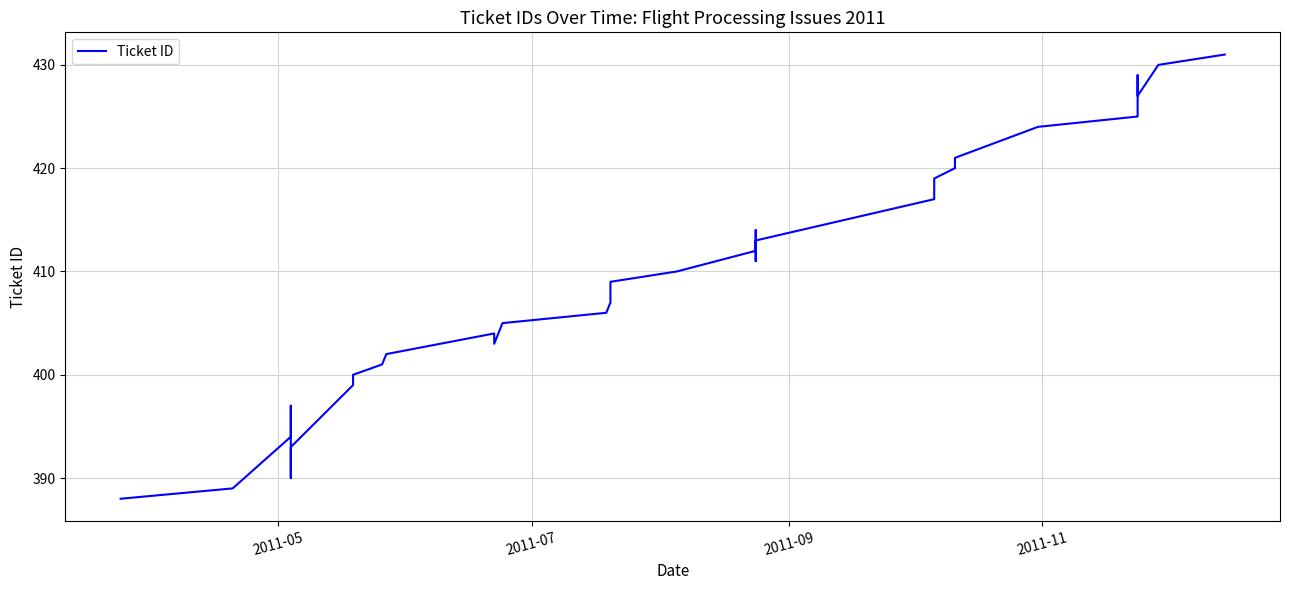

Reading left to right, list all the values displayed in this chart.

388	389	394	396	397	390	391	392	393	399	400	401	402	404	403	405	406	407	408	409	410	412	414	411	413	417	418	419	420	421	424	425	426	428	429	427	430	431